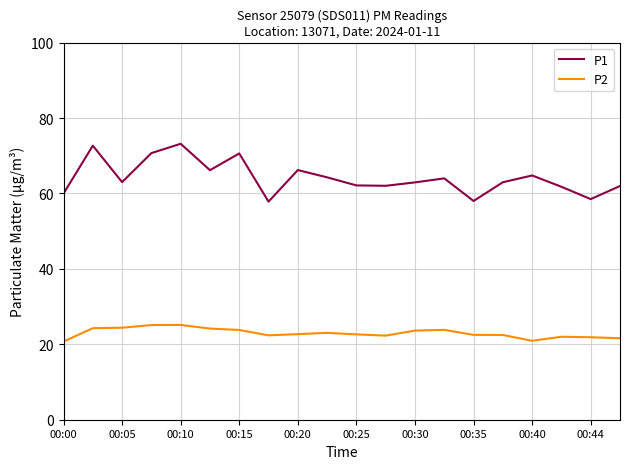

True or false: P2 and P1 intersect in this chart.

False